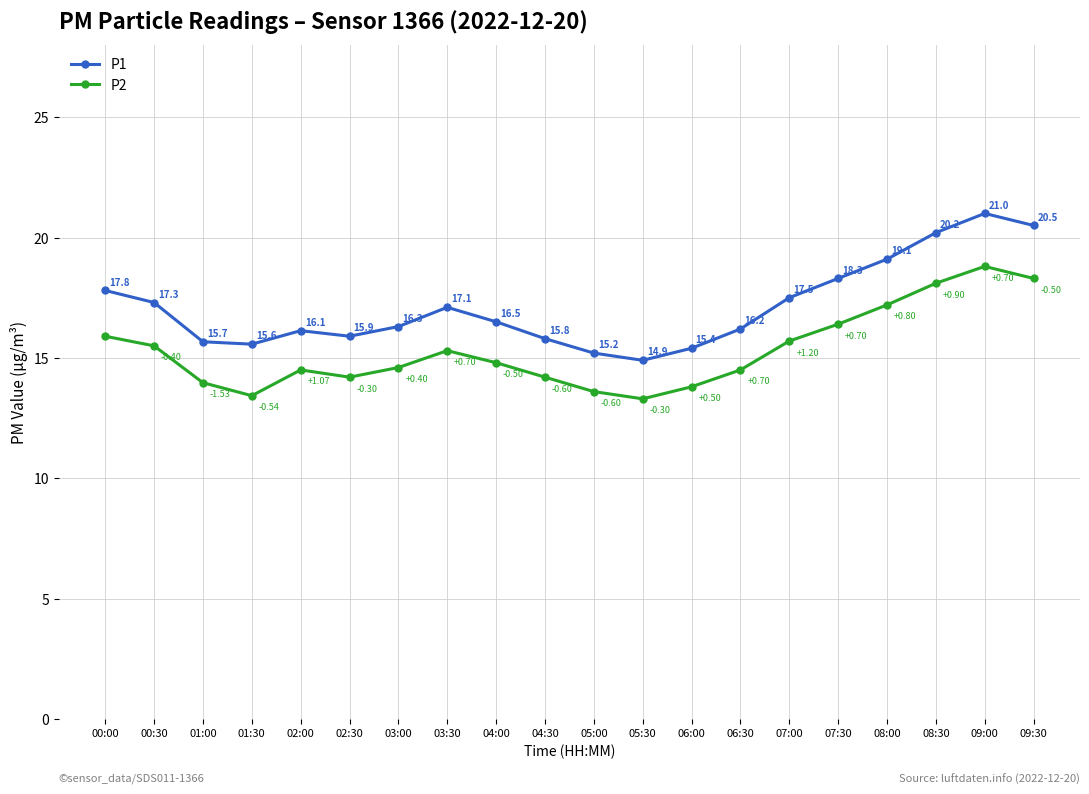

Which series has the largest range (max minus min)?

P1